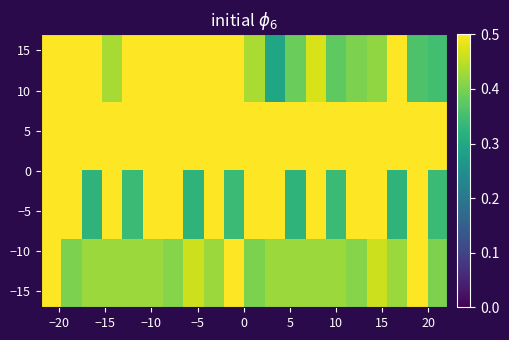

Count the number of categories in the chart.

20